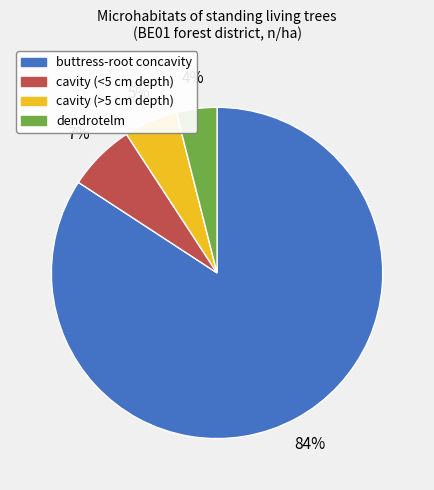

Is it true that cavity (<5 cm depth) is 7% of the pie?

True